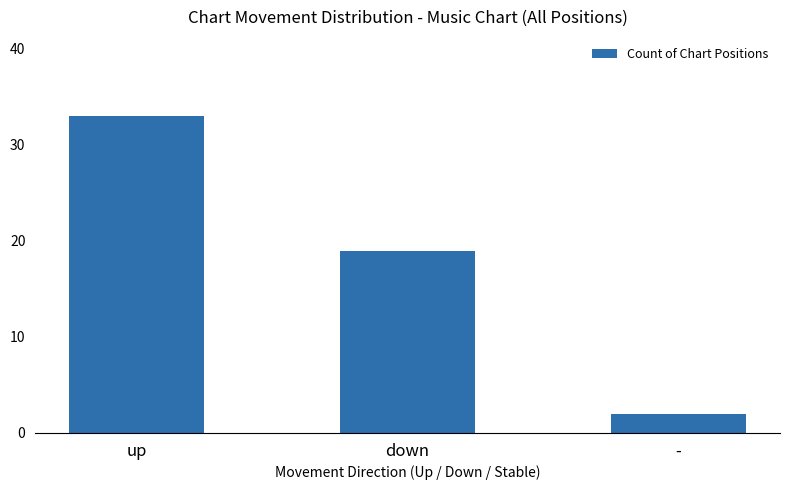

At which category does the chart reach its peak across all series?

up